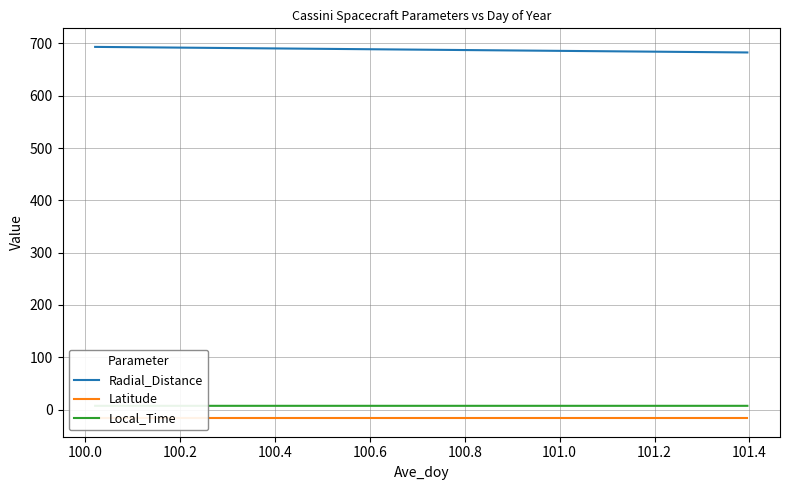

What is the maximum value for Radial_Distance?

693.3